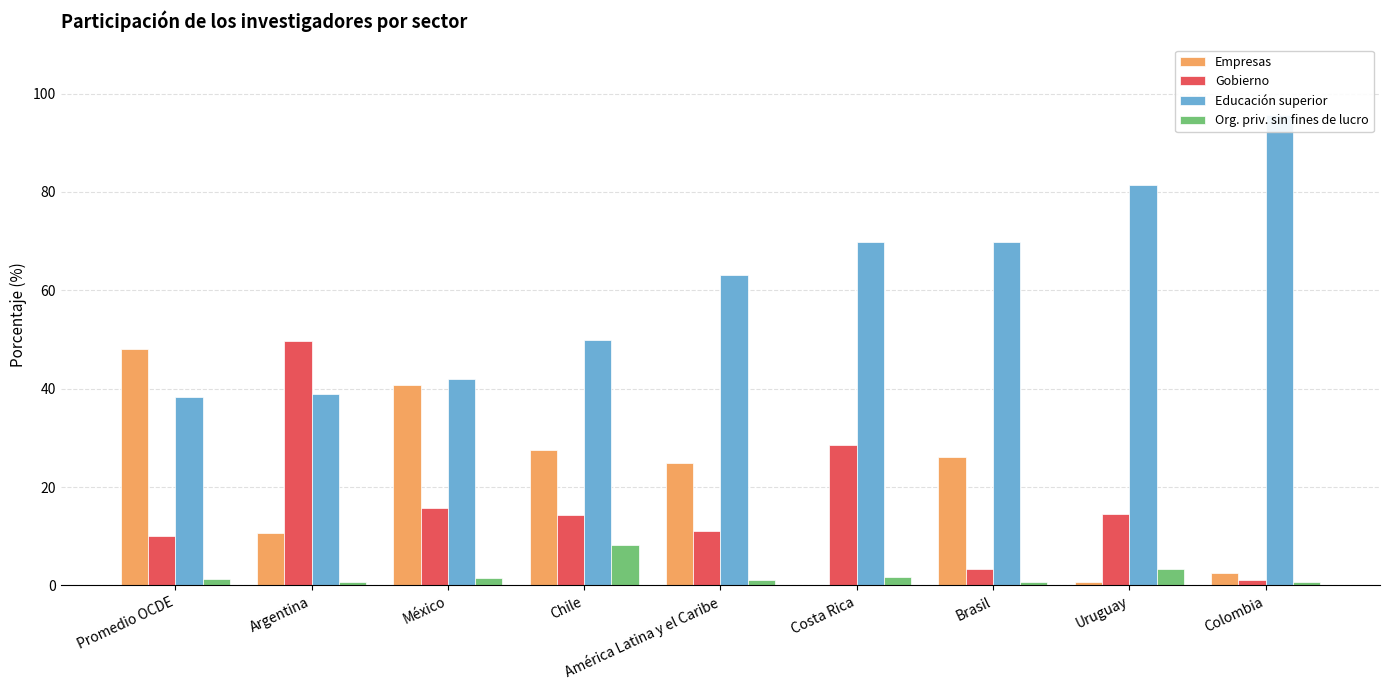

How many bars are there in each group?

4